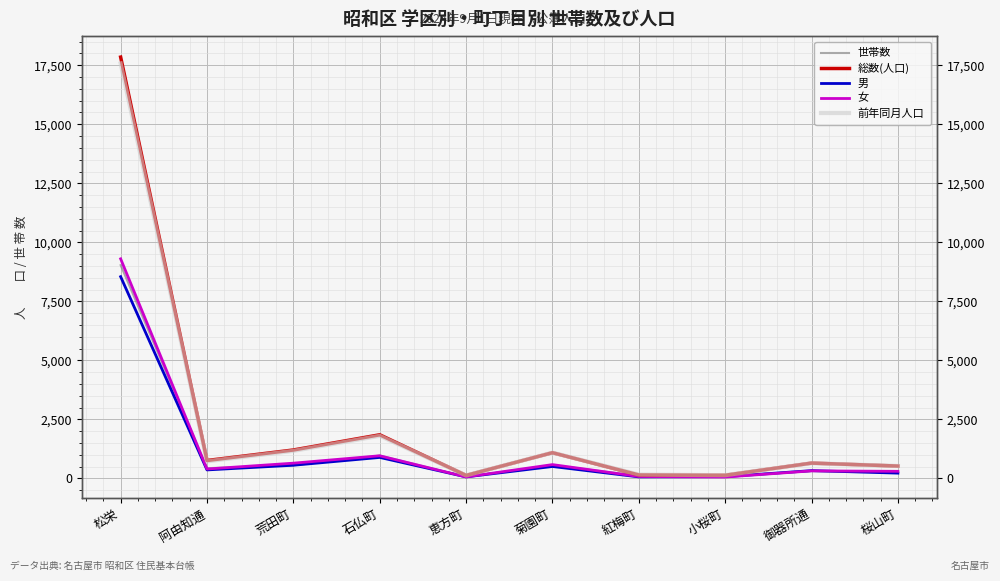

At which label is 世帯数 closest to 4549?

石仏町